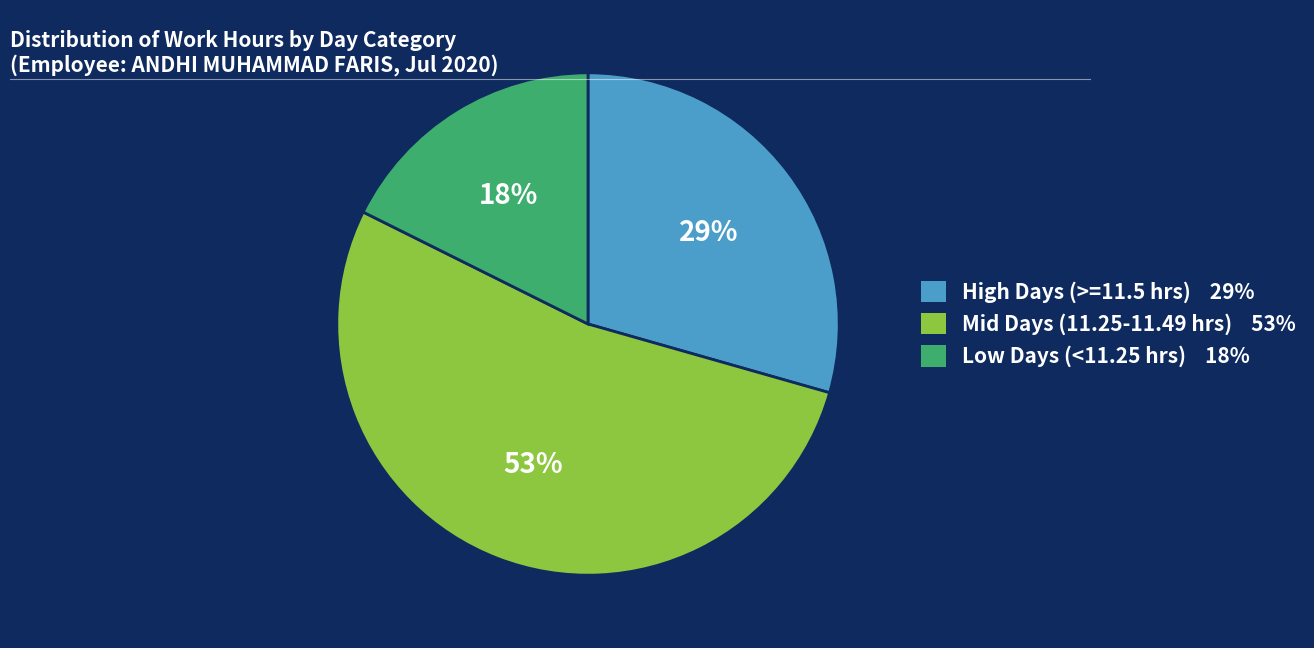

Count the number of slices in the pie.

3